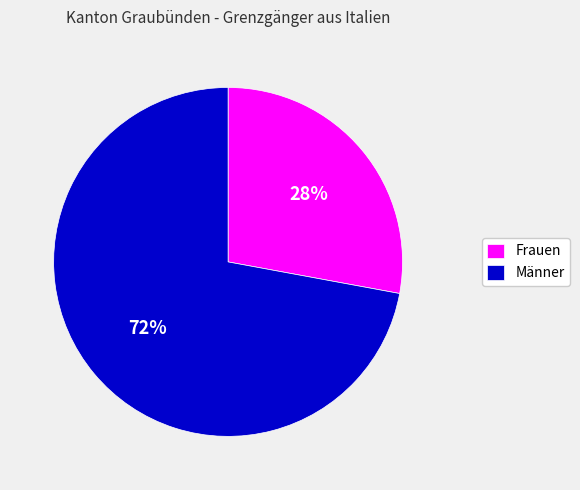

Does Frauen account for over 50% of the chart?

No